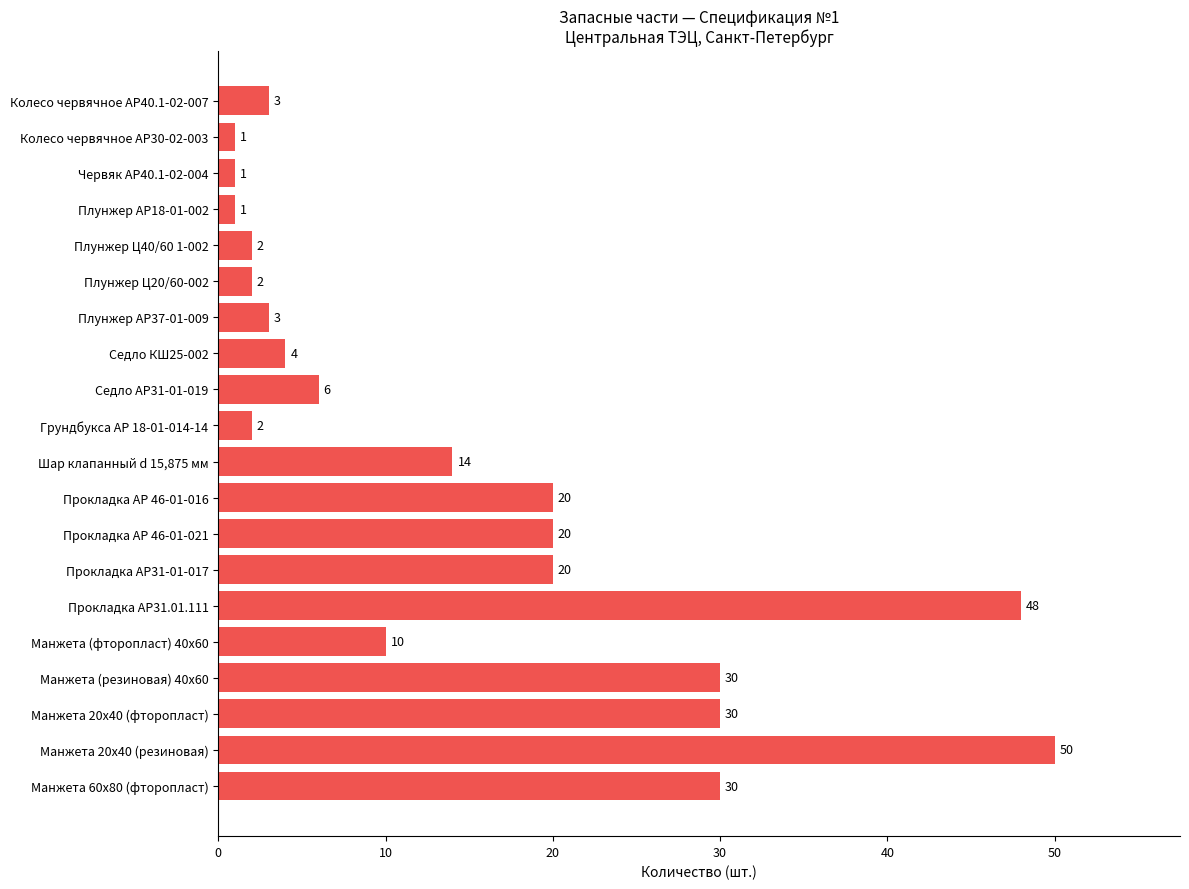

The chart shows a value of 2 at Седло АР31-01-019. True or false?

False